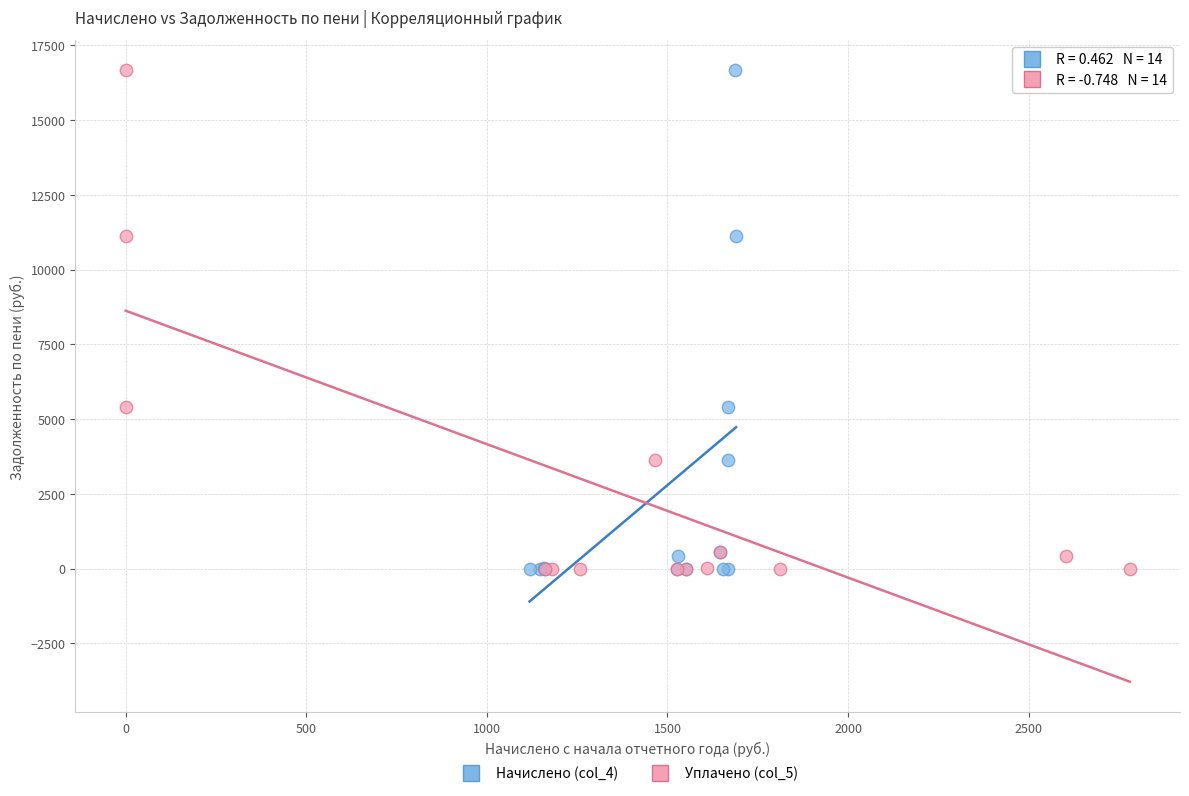

What are all the series names shown in the legend?

Начислено (col_4), Уплачено (col_5)